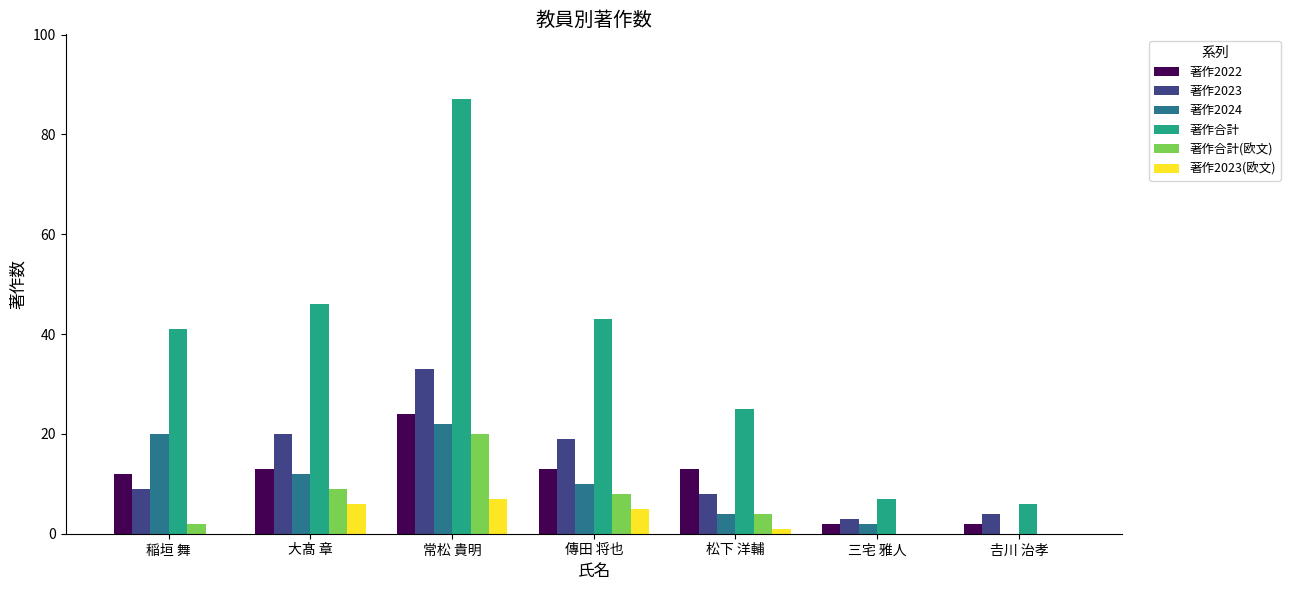

How many 著作2023(欧文) values are between 0 and 6?

6